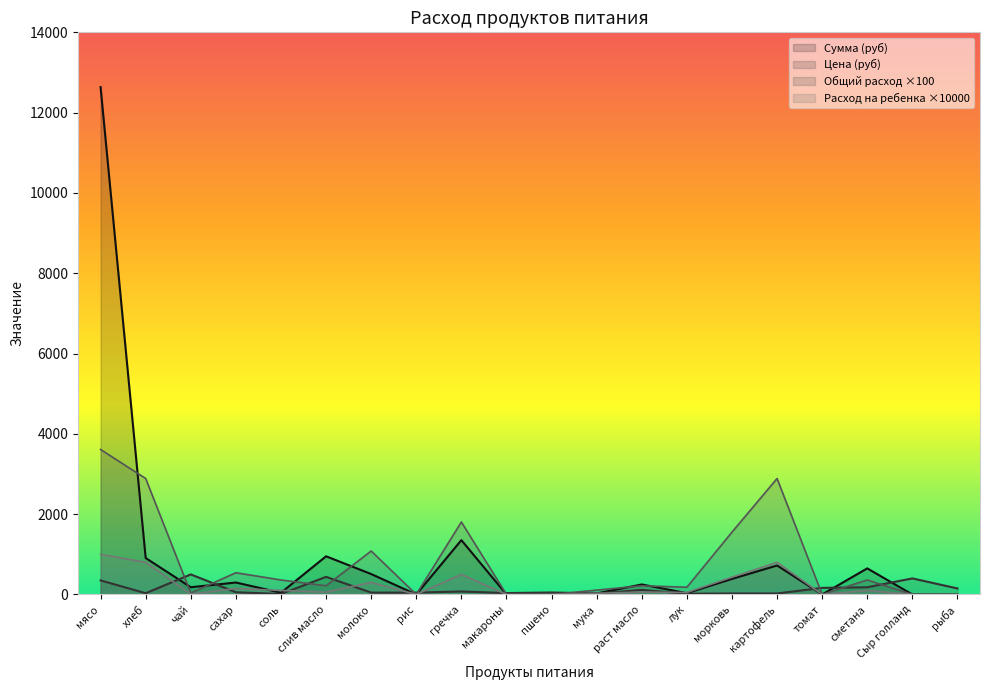

True or false: Общий расход has more than 1 interior local peaks.

True